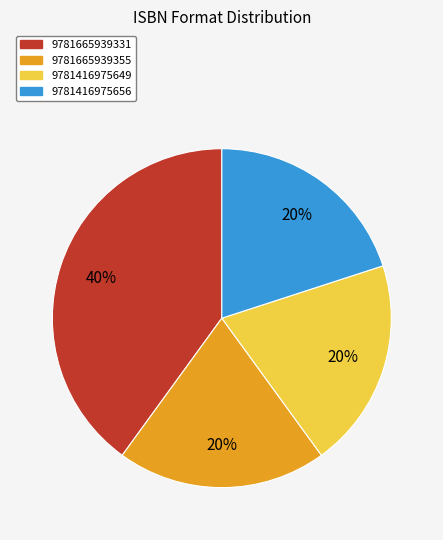

What is the largest slice in the pie chart?

9781665939331